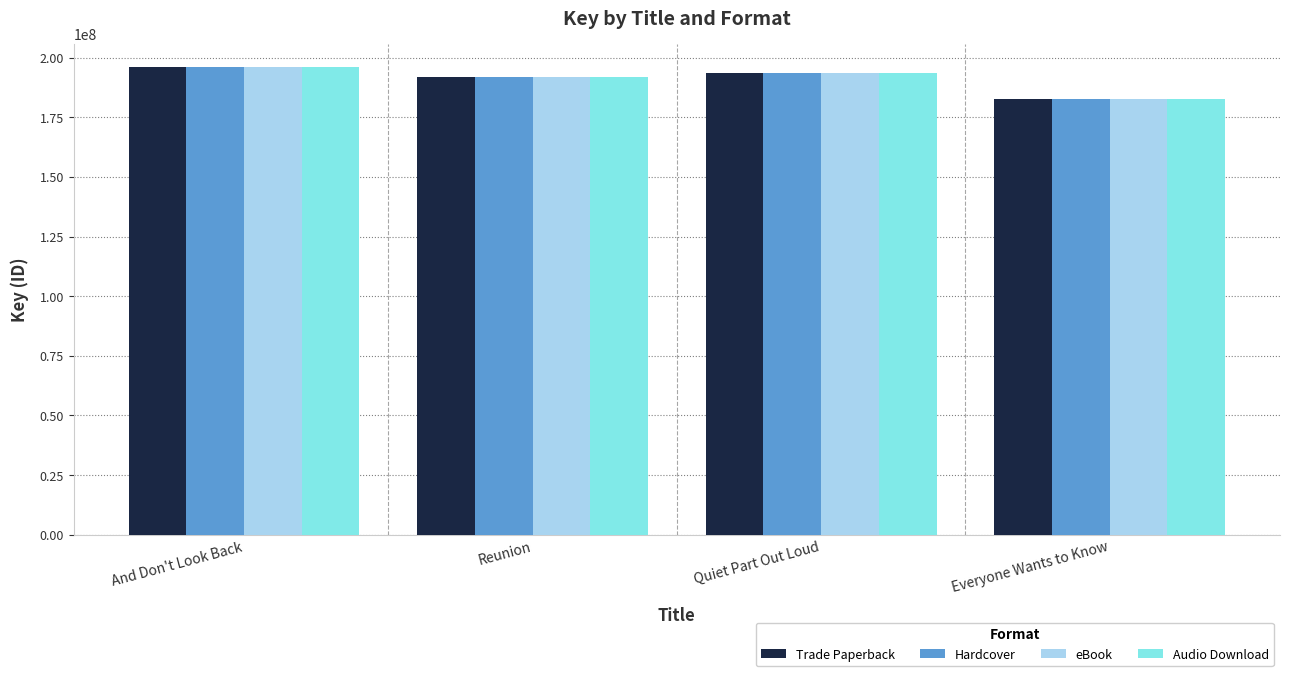

At which label does eBook first exceed 193642183?

And Don't Look Back